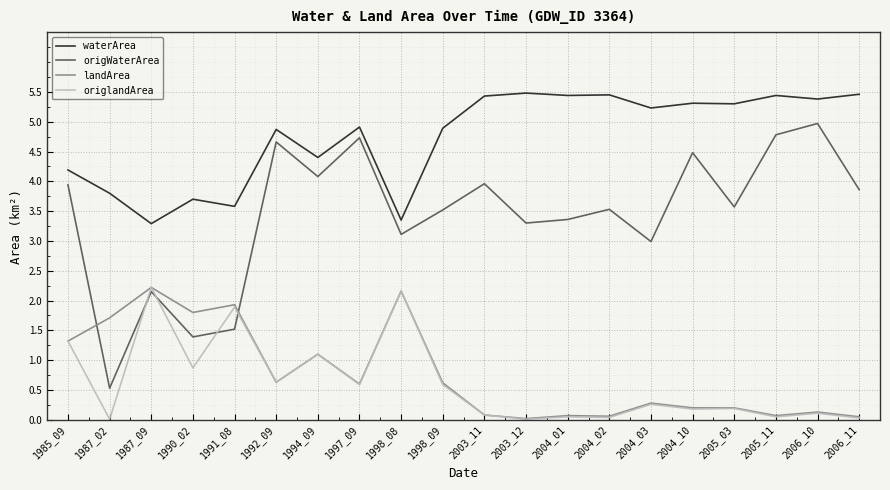

Which series has the largest range (max minus min)?

origWaterArea